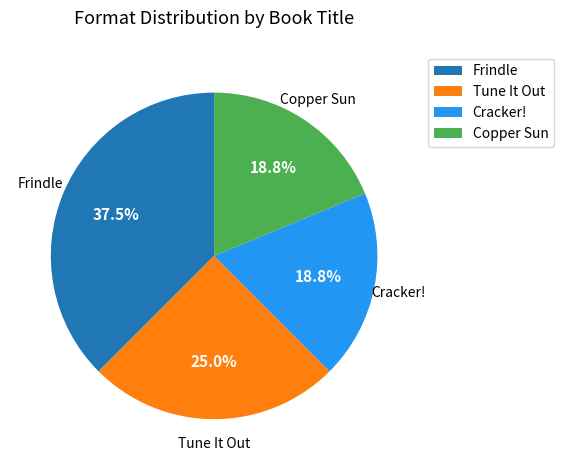

Which slice is the largest?

Frindle